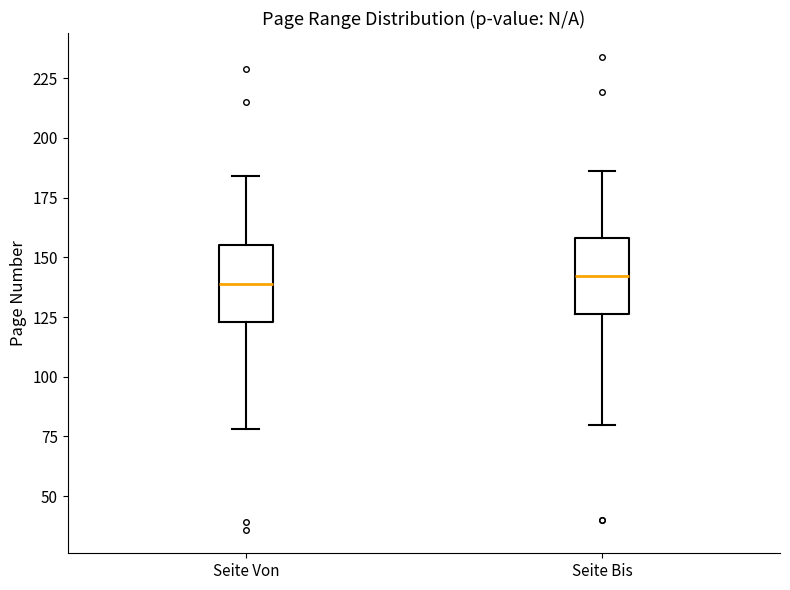

Where does the upper whisker of the box for Seite Bis end on the y-axis? The values are not printed on the chart, so give them approximately, as read against the axis.

185